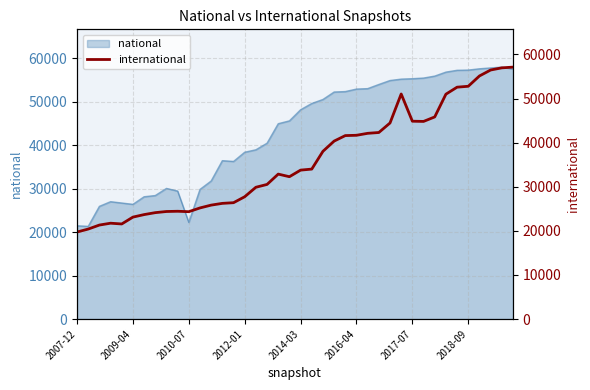

What is the lowest value of the national series?

21313